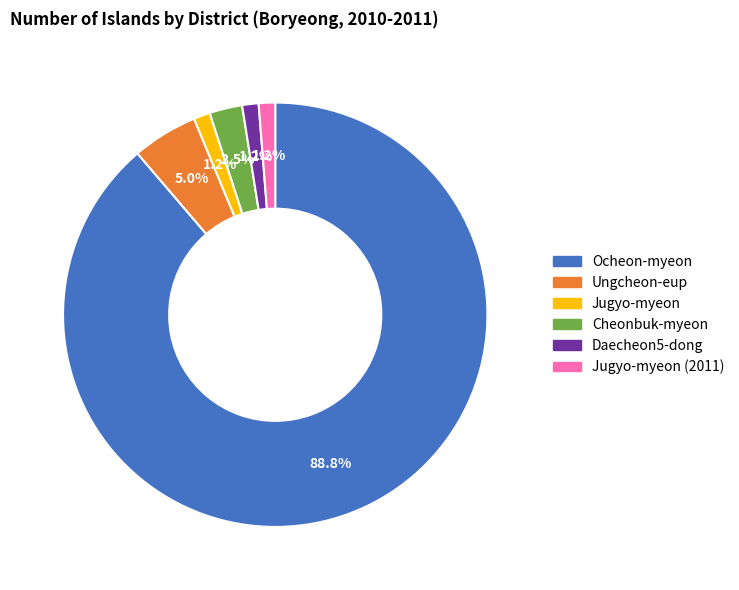

Does any single category account for the majority?

Yes